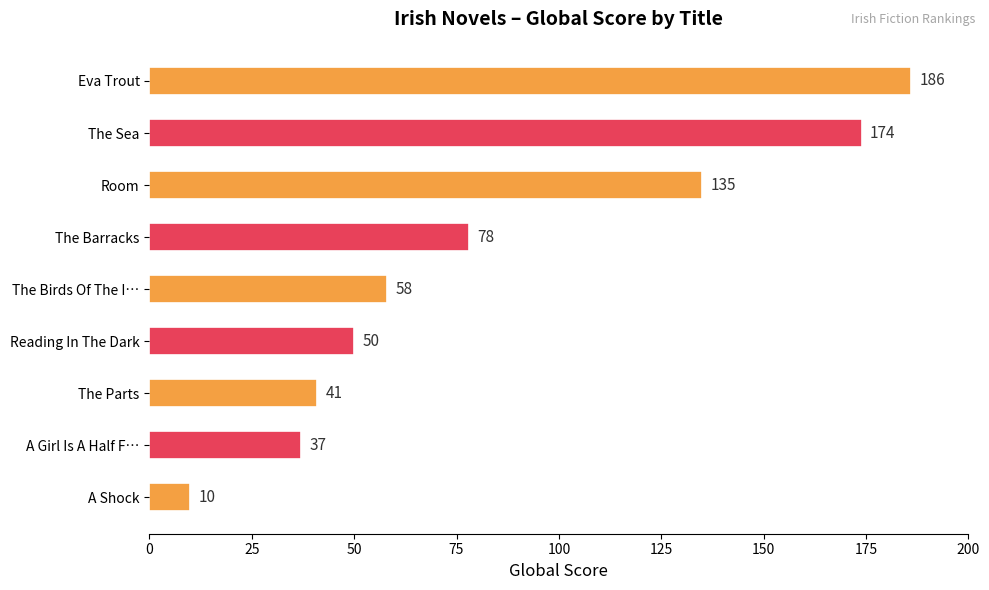

Is it true that the value at The Barracks is 78?

True